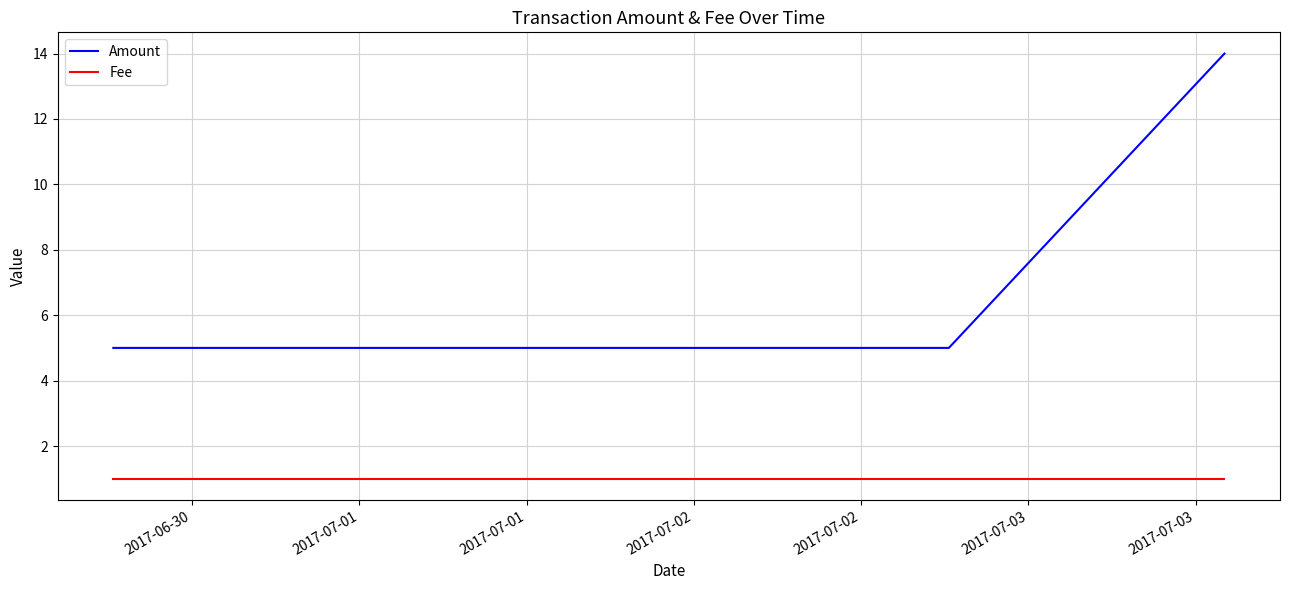

How many Amount values are between 5 and 14?

4